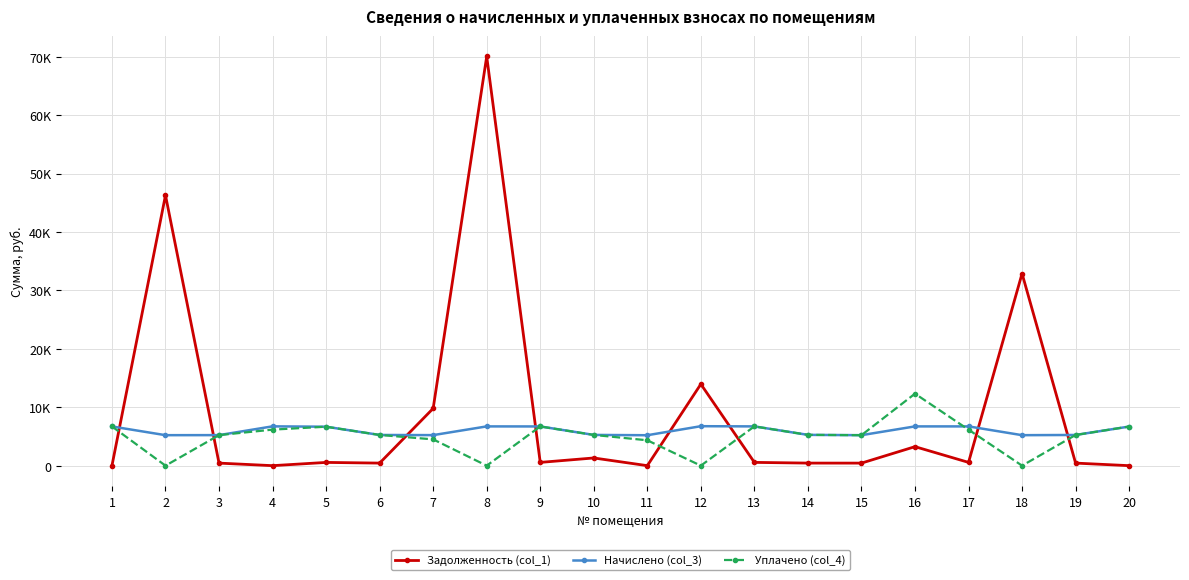

What are all the series names shown in the legend?

Задолженность (col_1), Начислено (col_3), Уплачено (col_4)